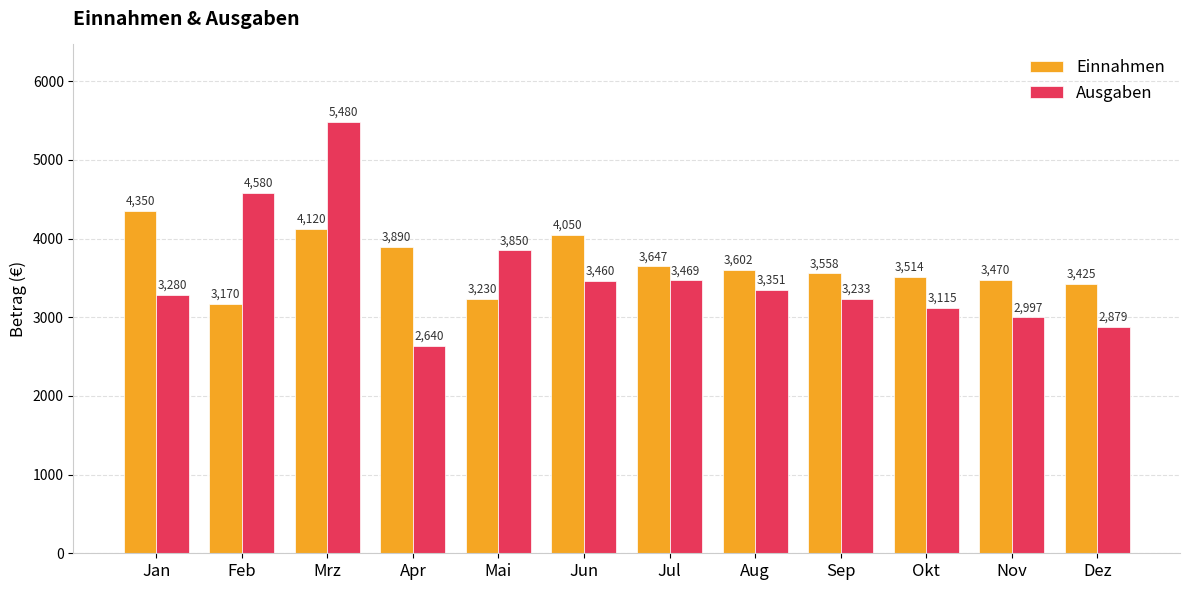

Which series changed the most between Mai and Sep?

Ausgaben